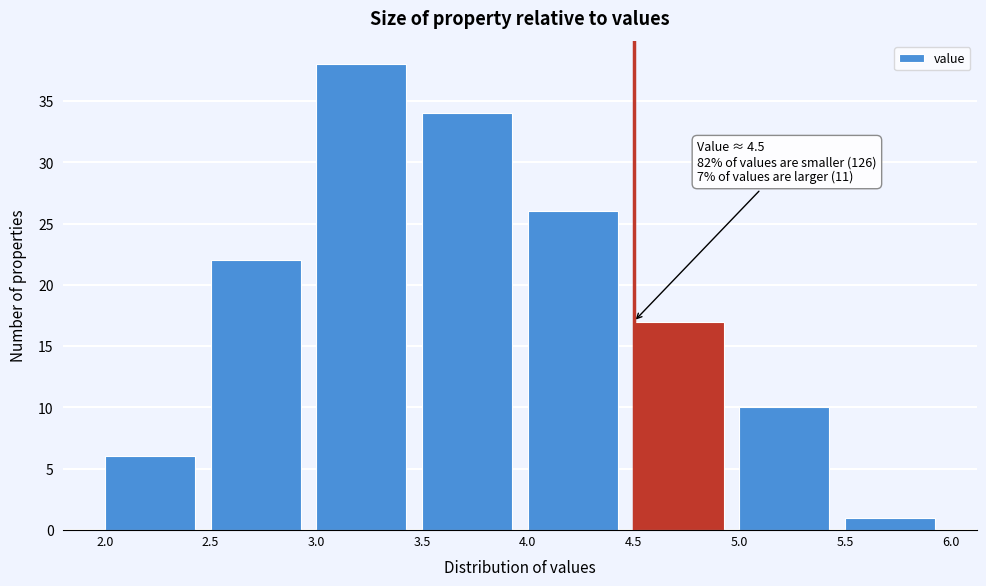

Which range on the x-axis has the tallest bar?

3.0 to 3.5